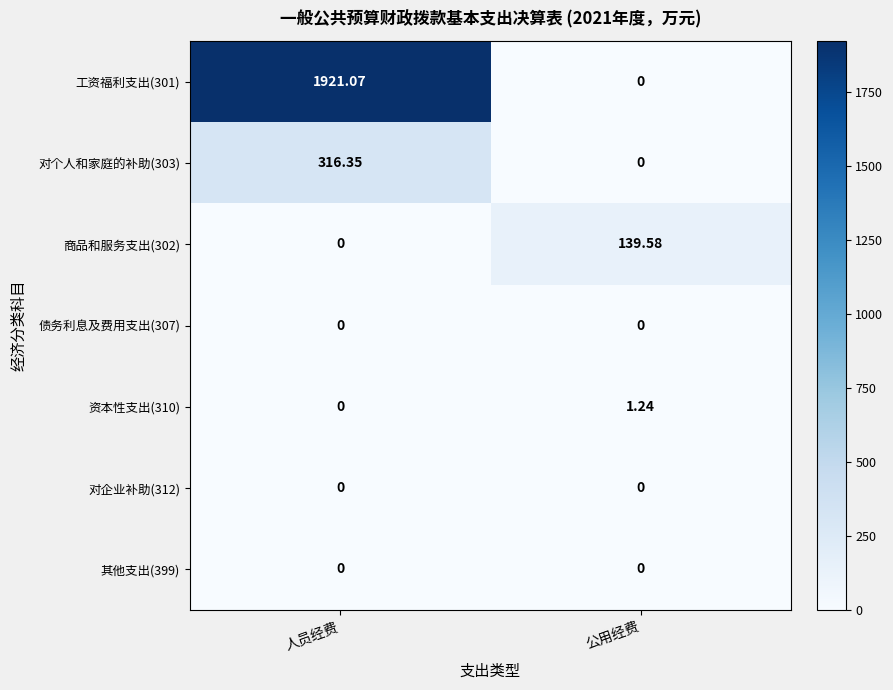

Rank the categories by 商品和服务支出(302) value from highest to lowest.

公用经费, 人员经费